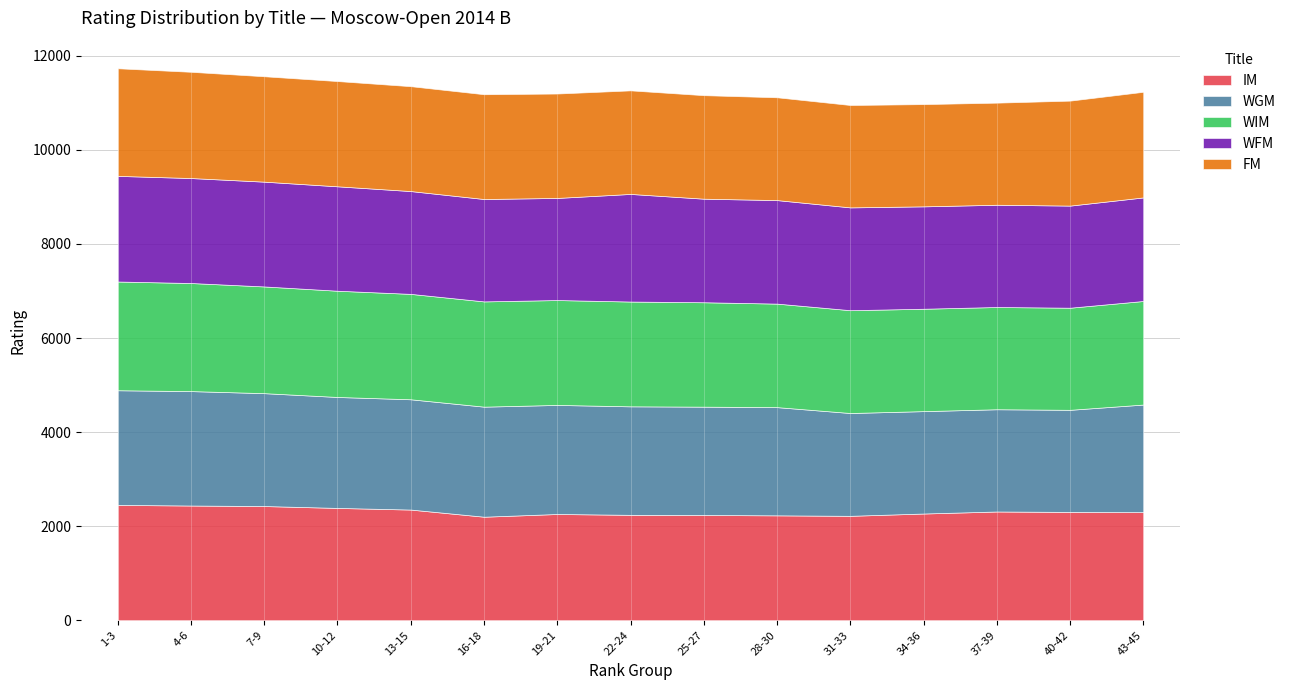

Which label corresponds to the largest value in the chart?

1-3